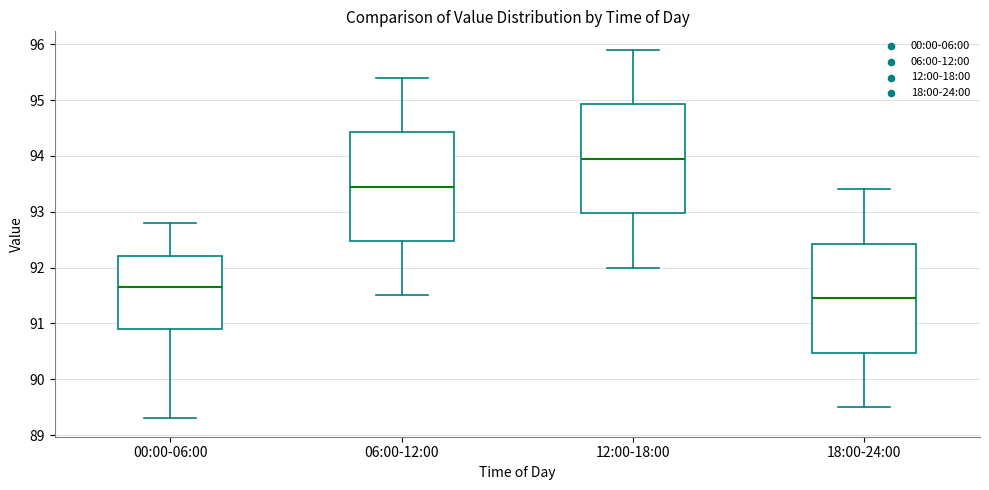

Where does the upper whisker of the box for 12:00-18:00 end on the y-axis? The values are not printed on the chart, so give them approximately, as read against the axis.

95.9